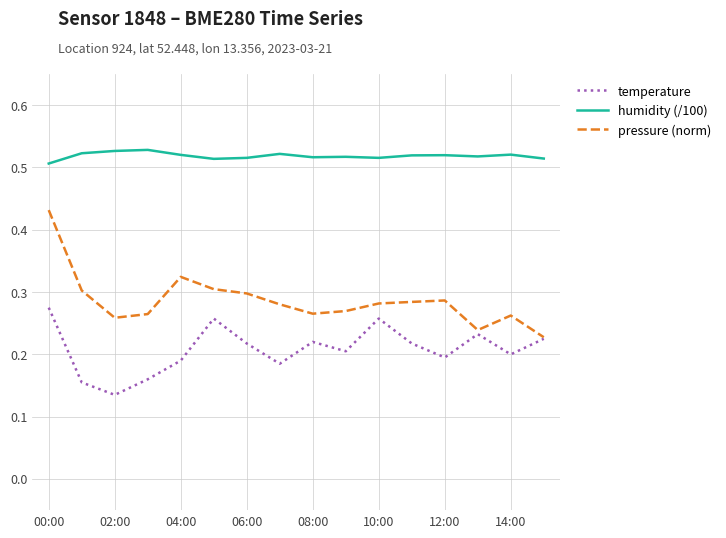

At how many categories does at least one series exceed 0?

16